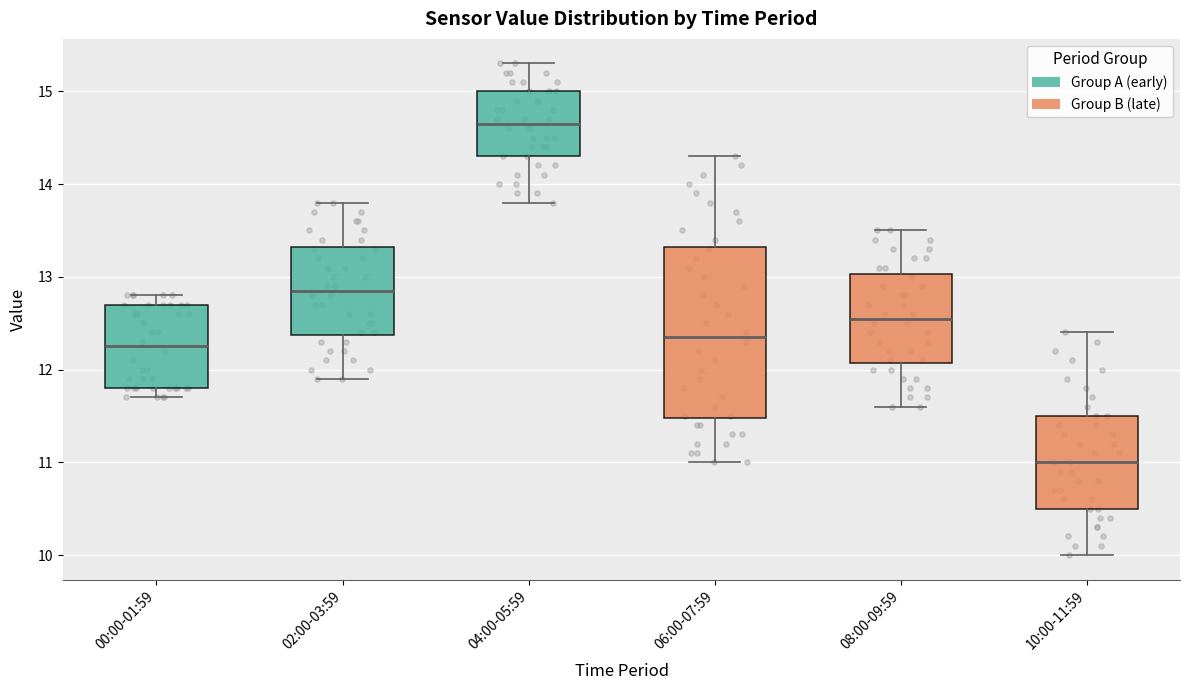

Which box is the tallest, from its lower edge to its upper edge?

06:00-07:59